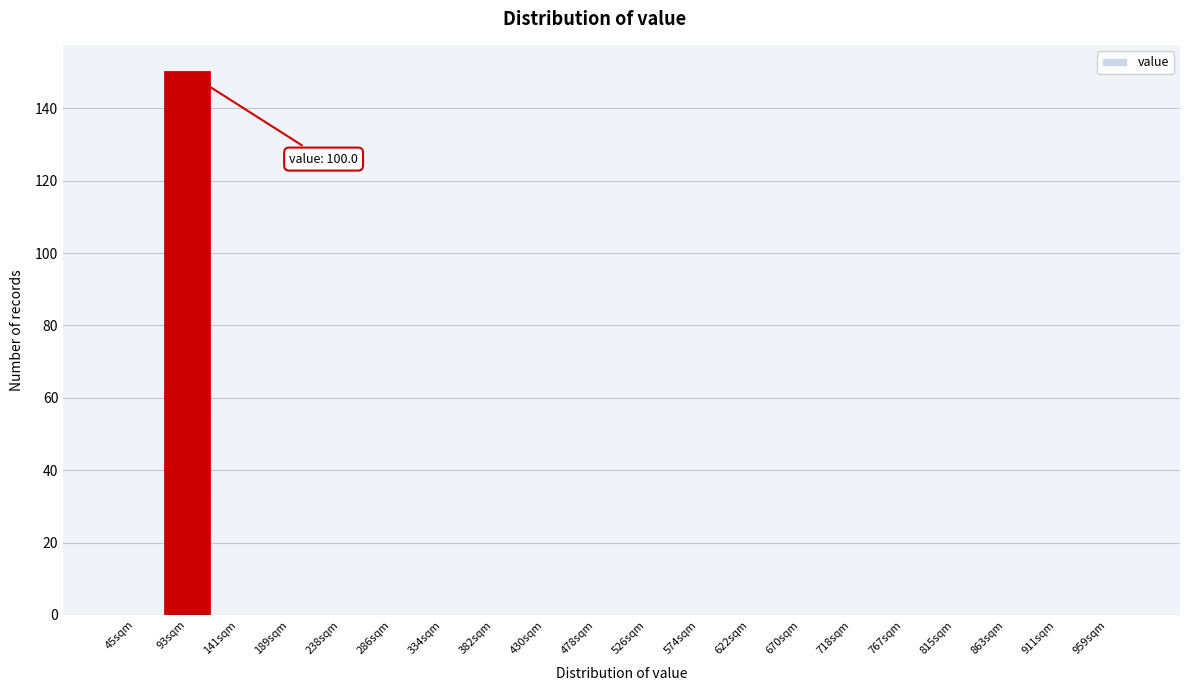

Reading left to right, list all the values displayed in this chart.

45sqm=0	93sqm=150	141sqm=0	189sqm=0	238sqm=0	286sqm=0	334sqm=0	382sqm=0	430sqm=0	478sqm=0	526sqm=0	574sqm=0	622sqm=0	670sqm=0	718sqm=0	767sqm=0	815sqm=0	863sqm=0	911sqm=0	959sqm=0